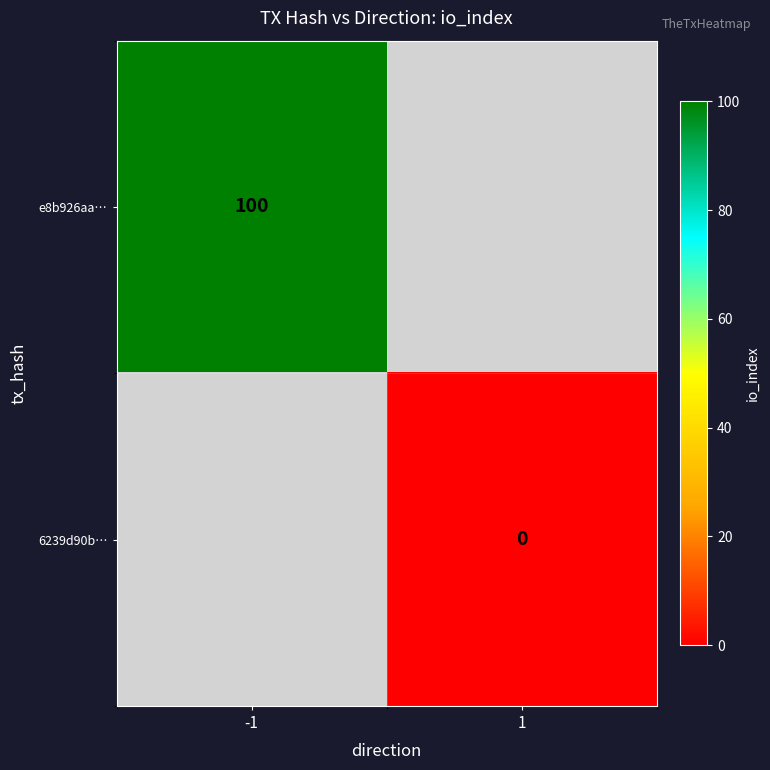

The value of e8b926aa… at -1 is 58. True or false?

False